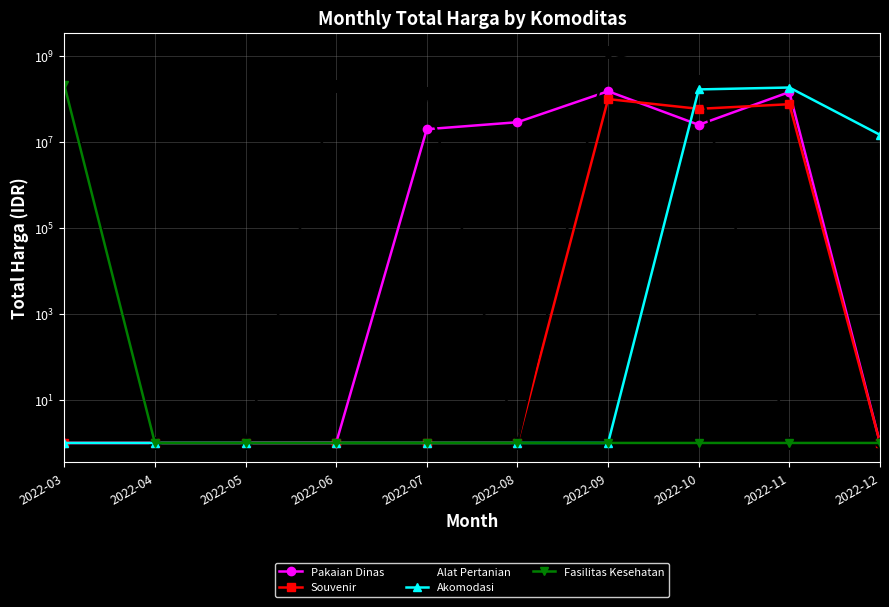

How many data points in Pakaian Dinas are above 19950000?

4